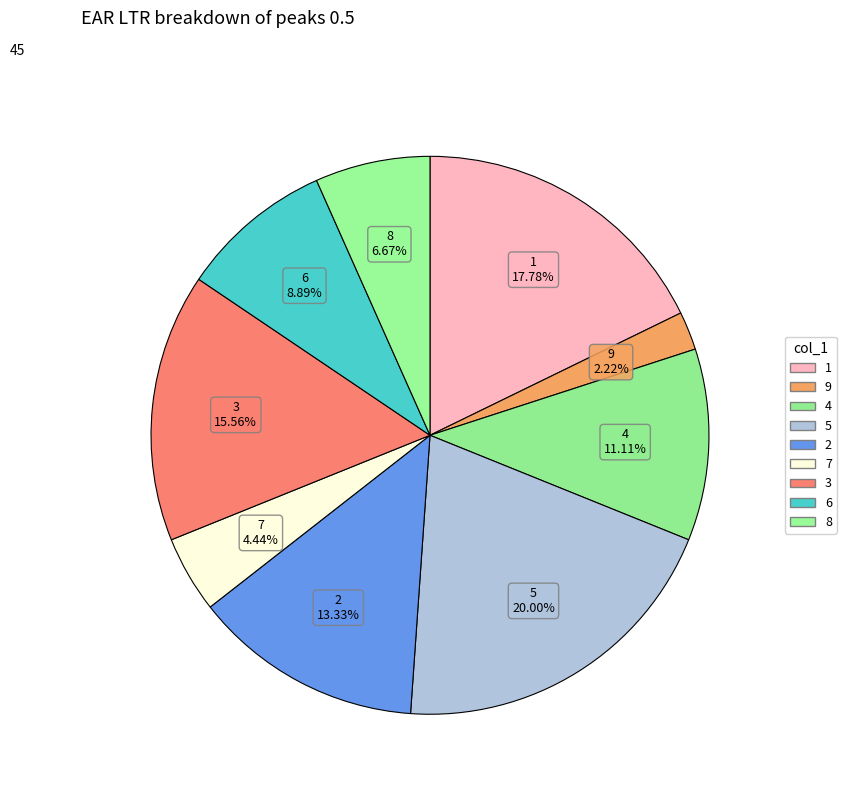

What is the largest slice in the pie chart?

5